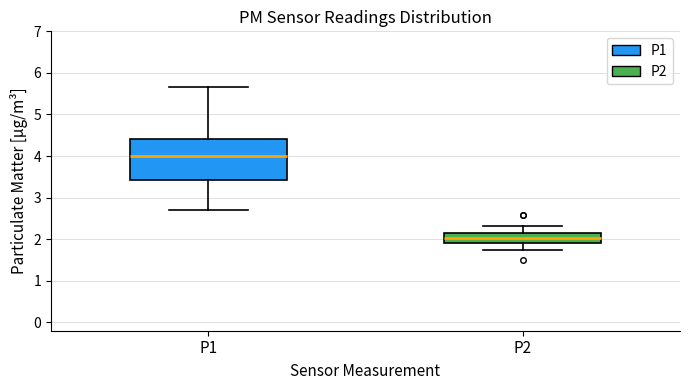

Which box has the lowest median line?

P2